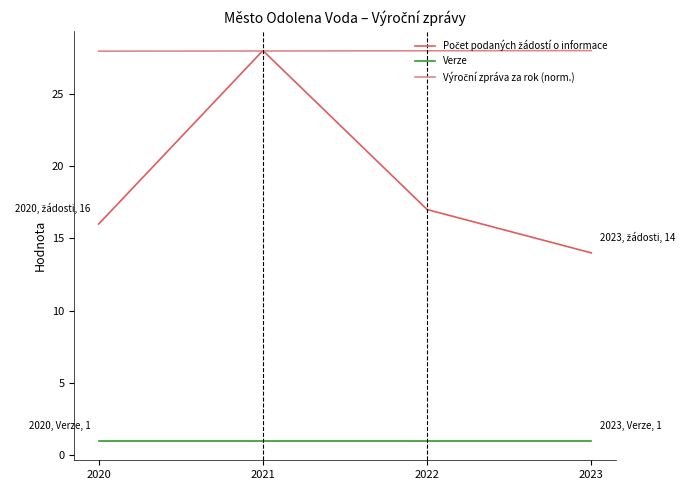

What is the greatest value displayed?

28.0